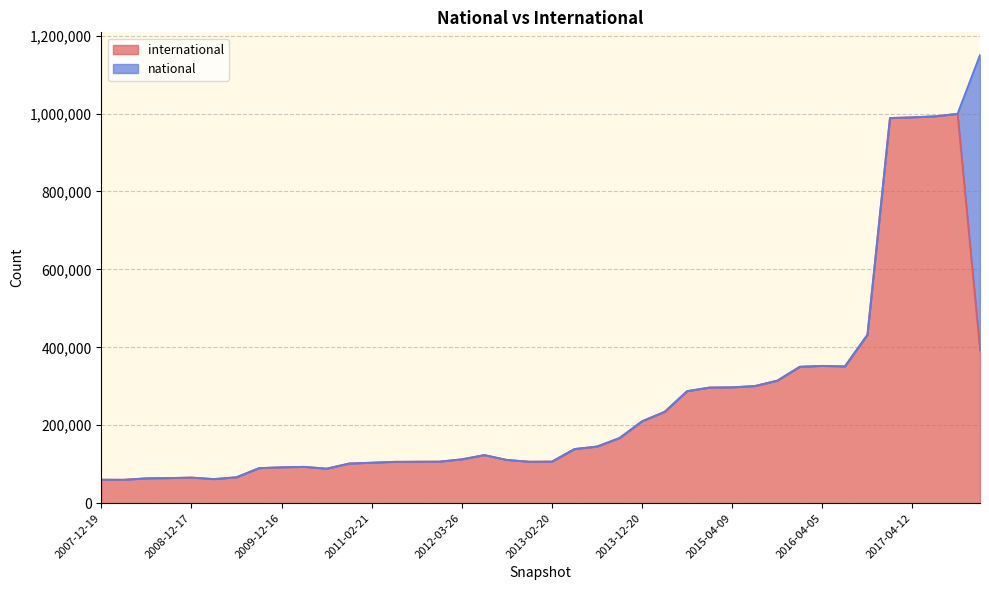

List the labels in order of value, largest first.

2017-10-12, 2017-07-24, 2017-04-12, 2016-12-27, 2016-10-07, 2017-12-22, 2016-04-05, 2016-07-04, 2016-01-04, 2015-10-01, 2015-07-03, 2015-04-09, 2015-01-19, 2014-09-08, 2014-03-28, 2013-12-20, 2013-09-10, 2013-07-09, 2013-05-21, 2012-07-13, 2012-03-26, 2012-10-31, 2013-02-20, 2012-01-18, 2011-09-05, 2012-12-11, 2011-06-10, 2011-02-21, 2010-11-17, 2010-04-01, 2009-12-16, 2009-09-25, 2010-07-26, 2009-06-17, 2008-12-17, 2008-10-10, 2008-06-27, 2009-04-06, 2007-12-19, 2008-04-01